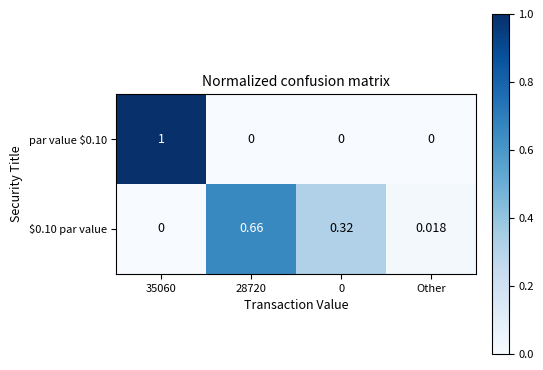

Which category has the lowest value across all series?

28720